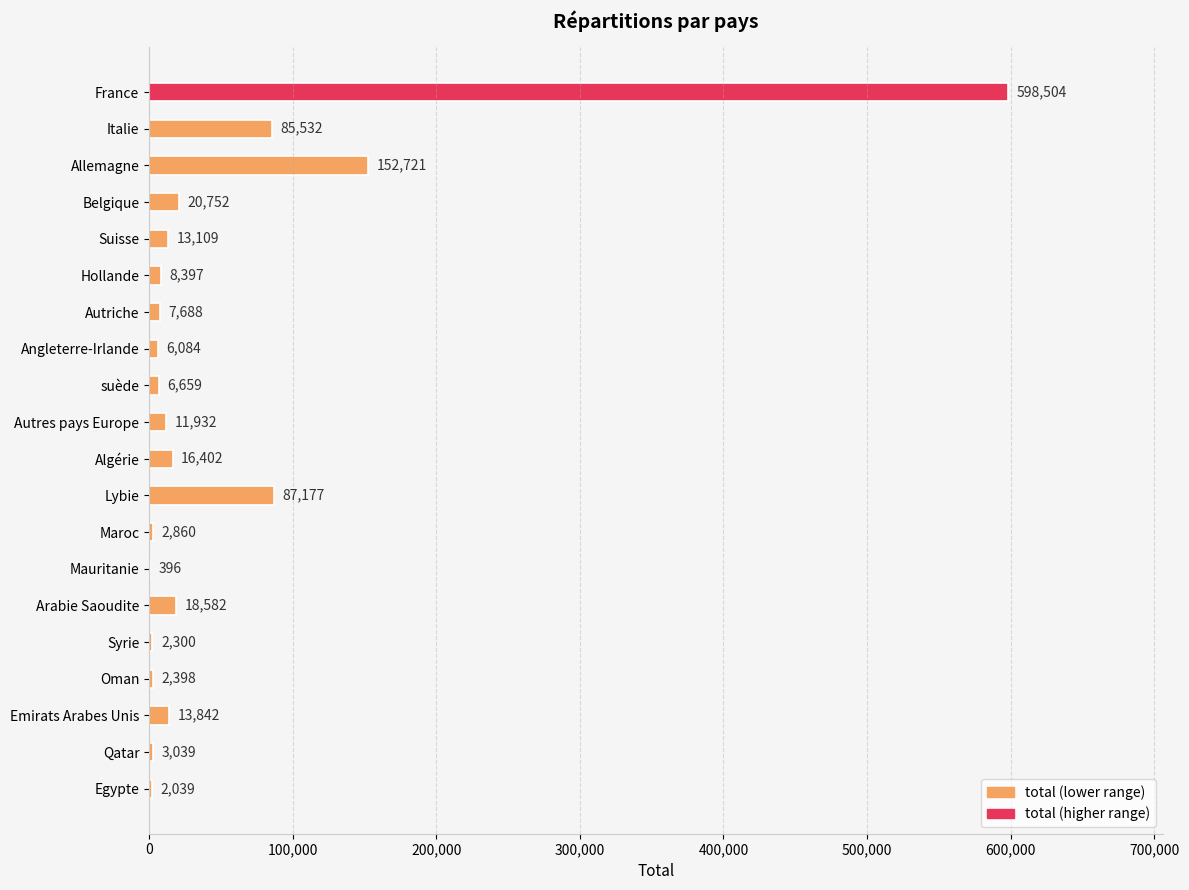

What is the sum of the values at Allemagne and suède?

159380